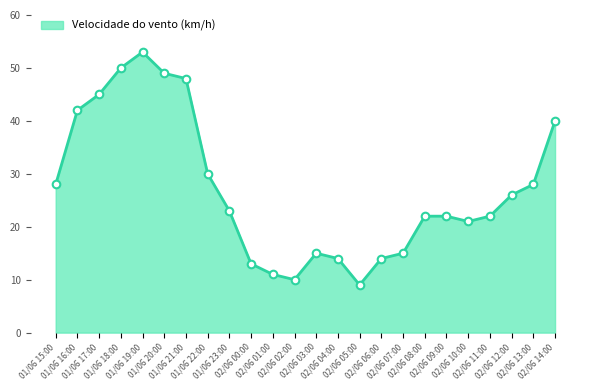

What is the ratio of the value at 01/06 22:00 to the value at 01/06 23:00?

1.3